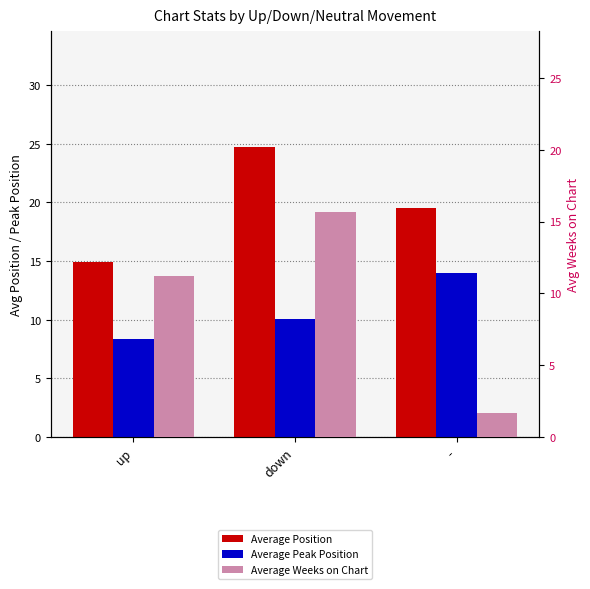

How many data points in Average Weeks on Chart are less than 11?

1